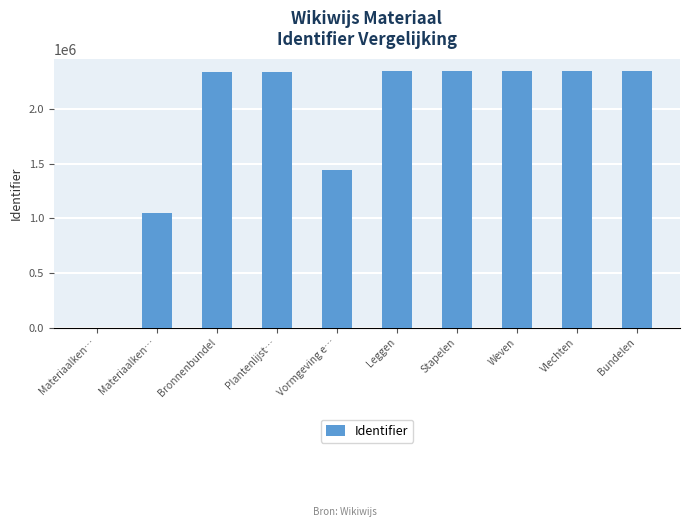

Are the bars horizontal?

No